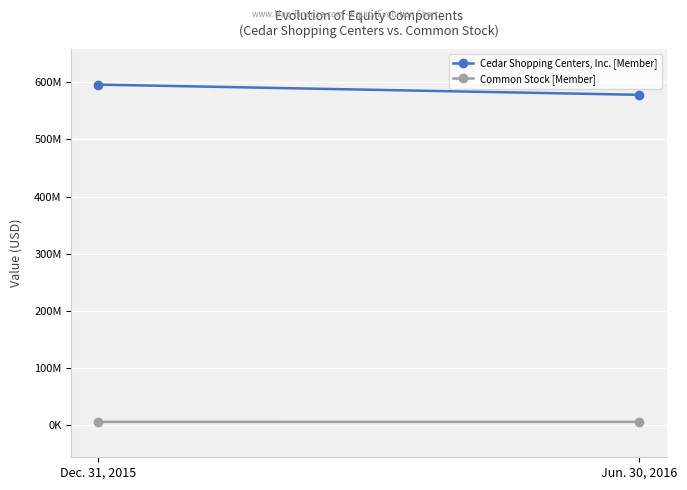

Is it true that Cedar Shopping Centers, Inc. [Member] equals 891037961 at Dec. 31, 2015?

False